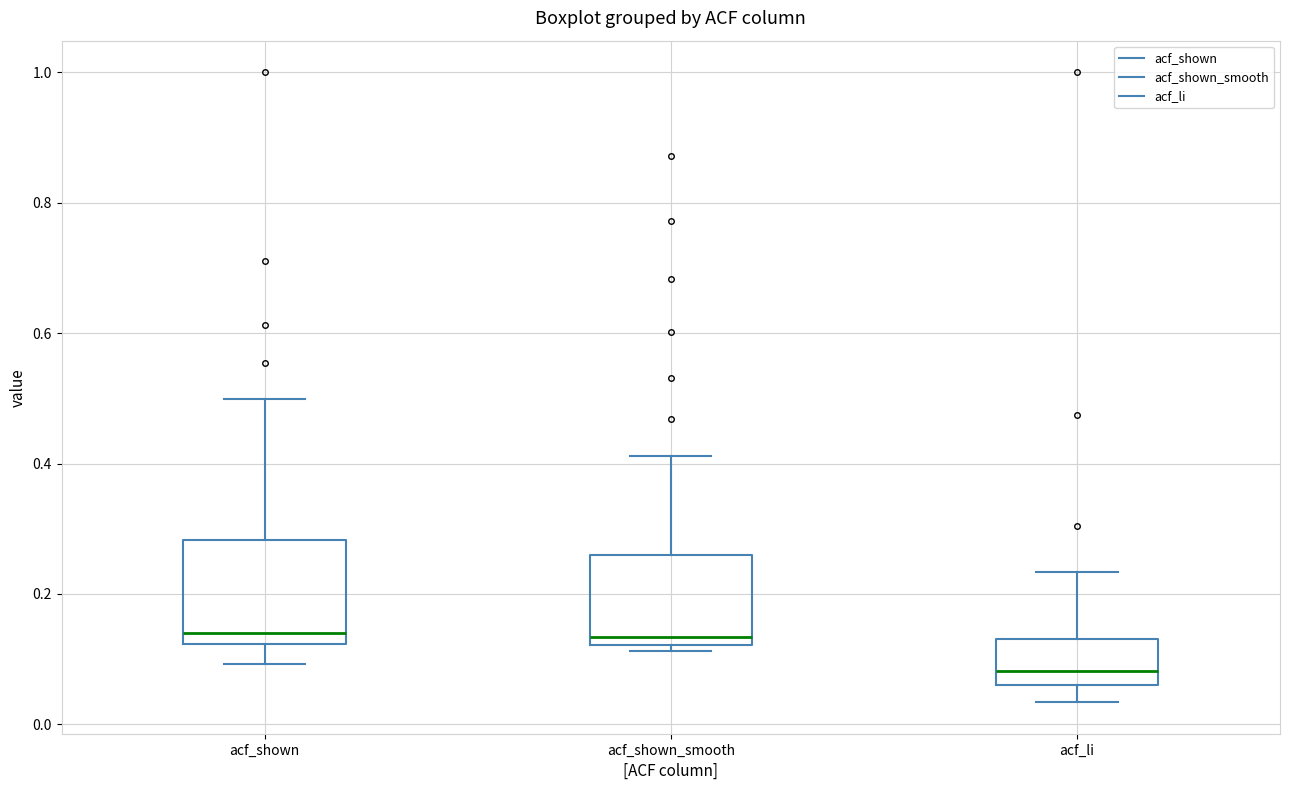

Where does the median line of the box for acf_li sit on the y-axis? The values are not printed on the chart, so give them approximately, as read against the axis.

0.08